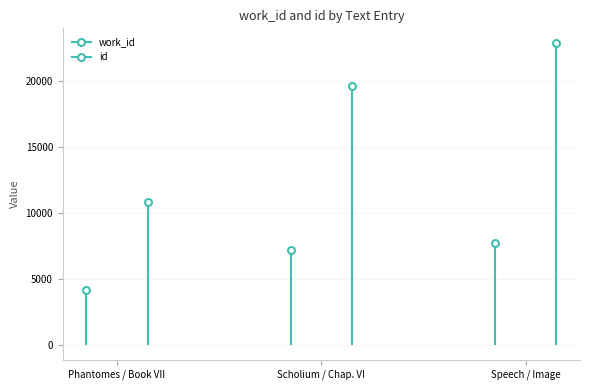

The value of work_id at Speech / Image is 7686. True or false?

True